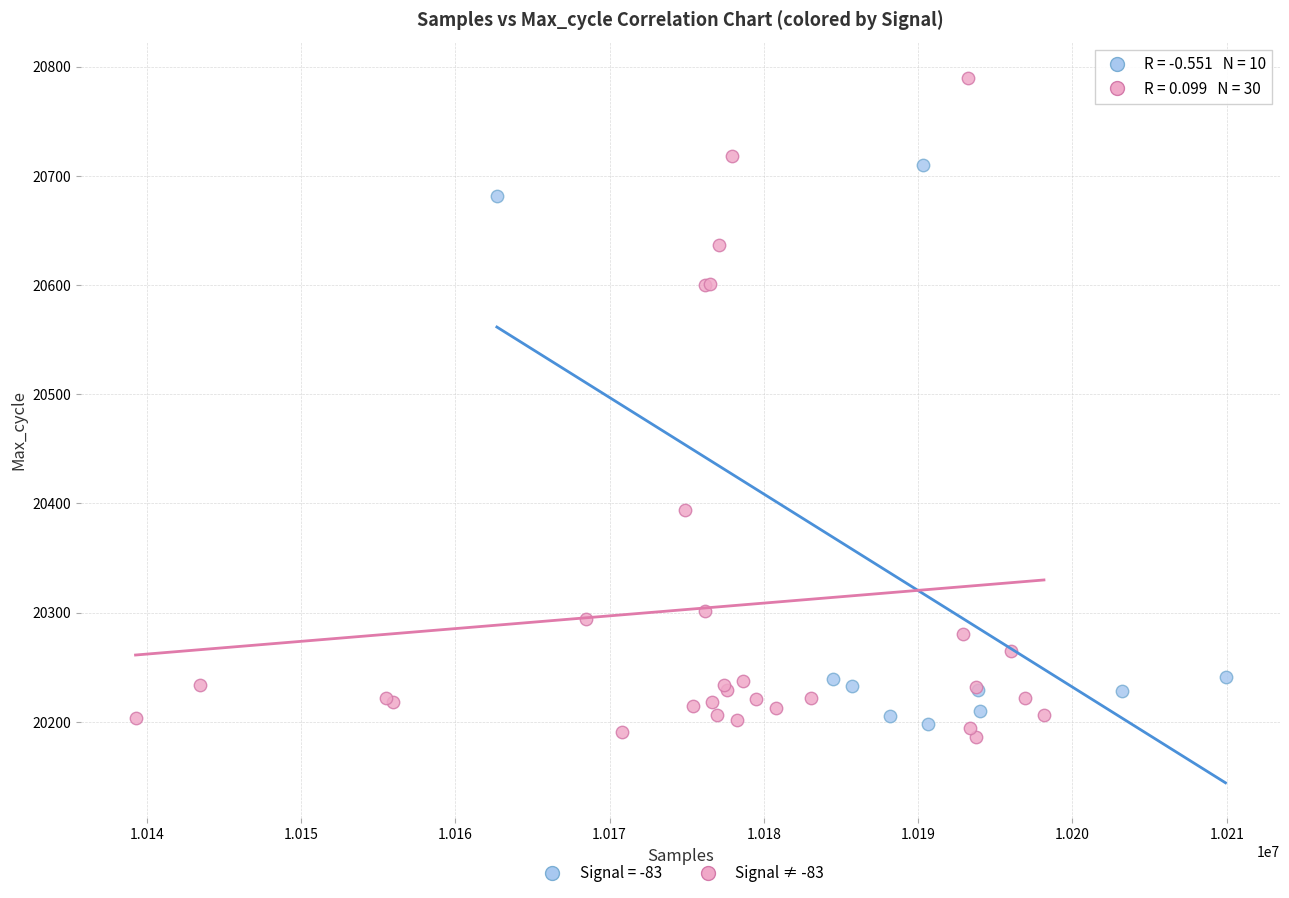

Which series has the largest Y range (max minus min)?

Signal ≠ -83